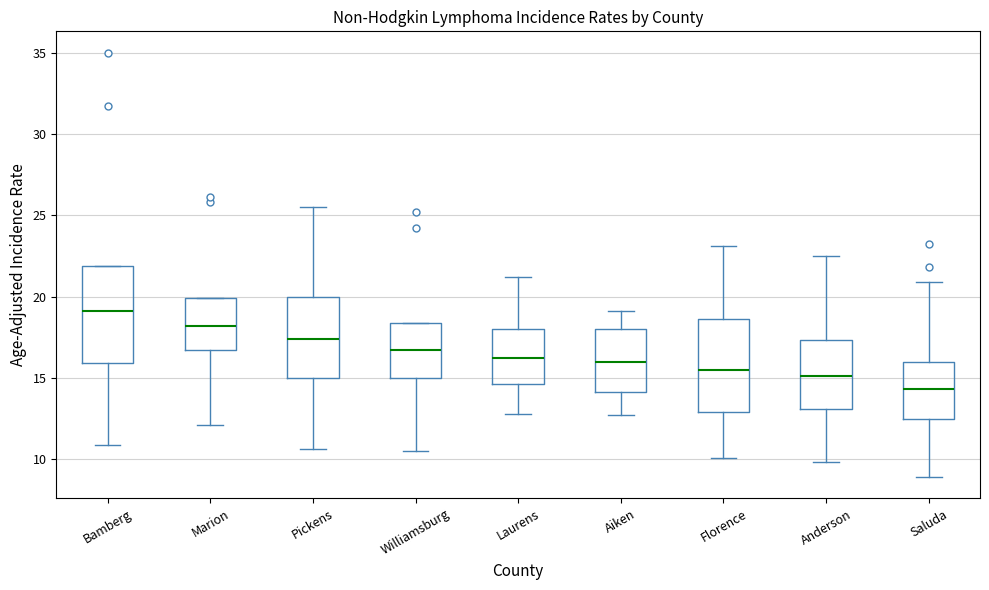

Which box has the highest median line?

Bamberg